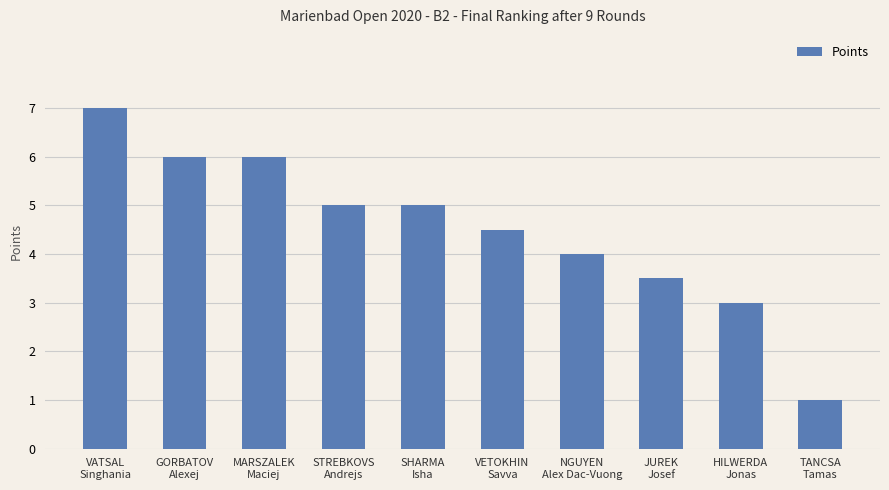

What is the change in value from SHARMA
Isha to HILWERDA
Jonas?

-2.0